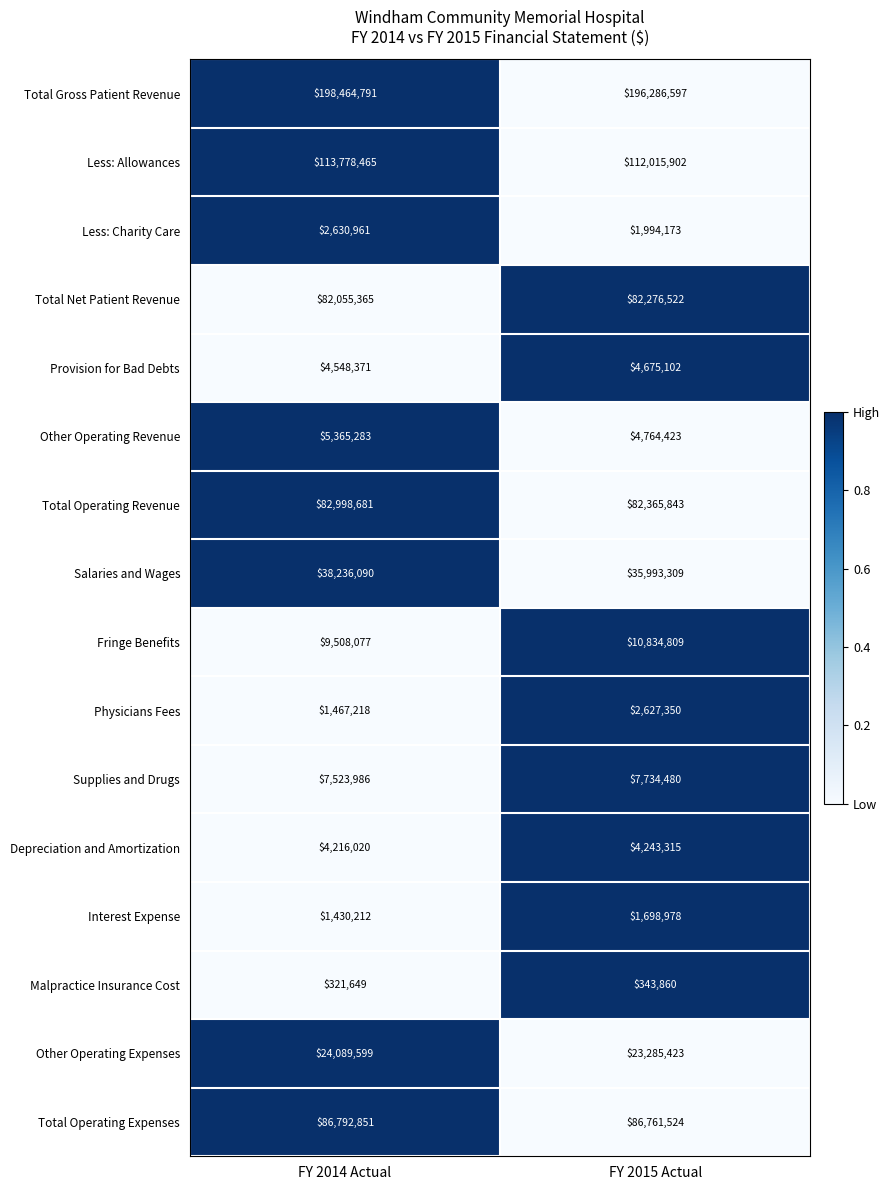

Rank the categories by Total Operating Expenses value from lowest to highest.

FY 2015 Actual, FY 2014 Actual